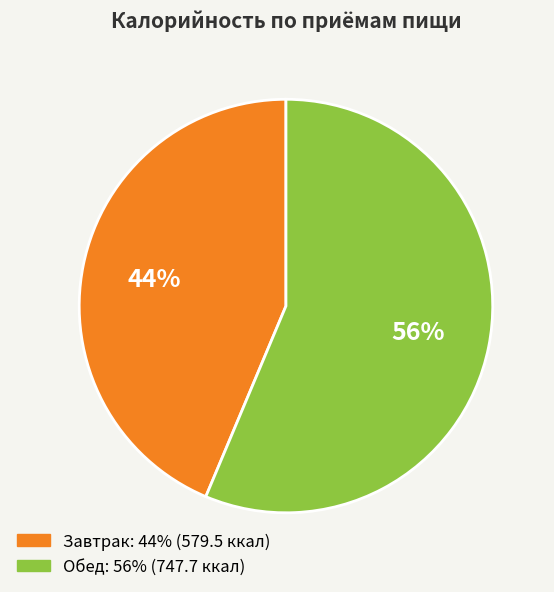

True or false: Завтрак accounts for 44% of the total.

True